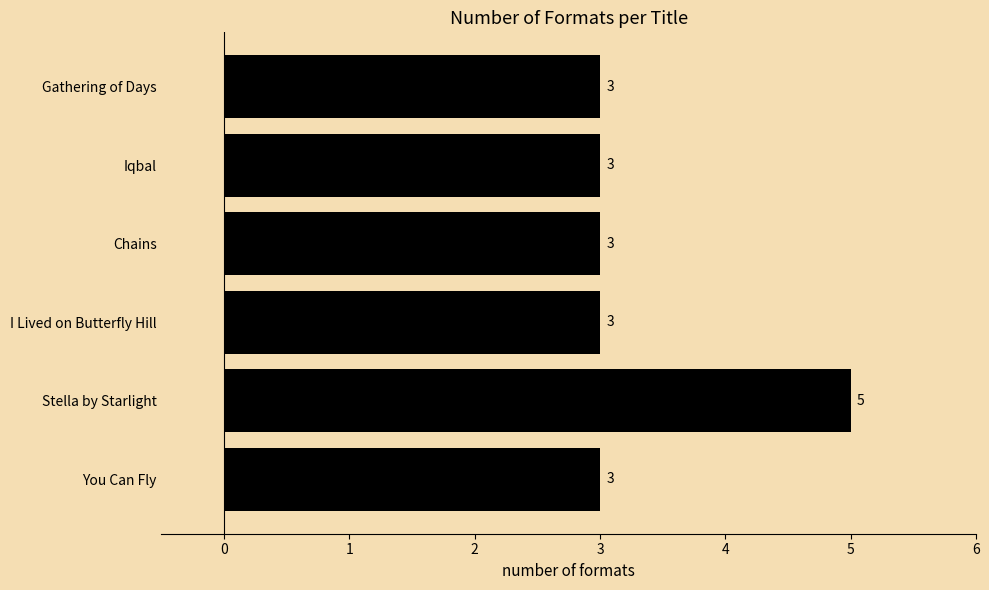

Approximately how many times larger is the value at Gathering of Days compared to Iqbal?

1.0